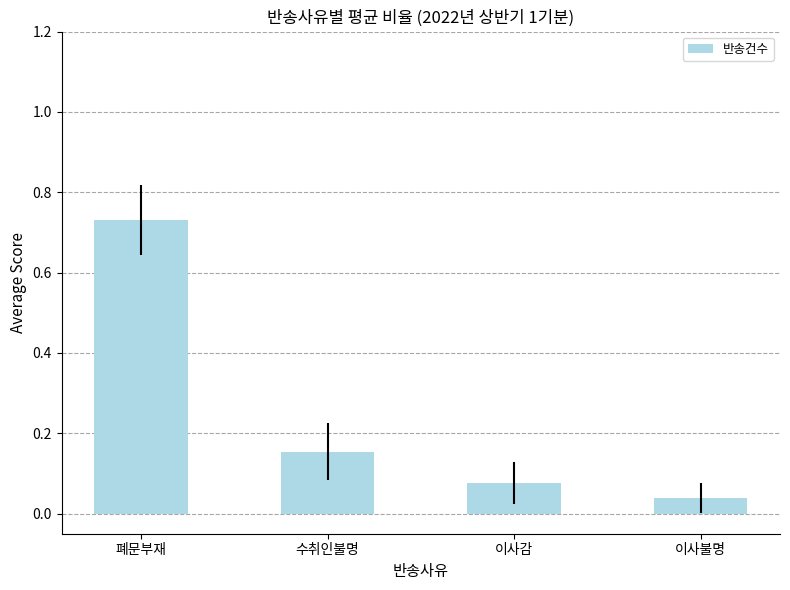

What is the sum of all values?

1.0